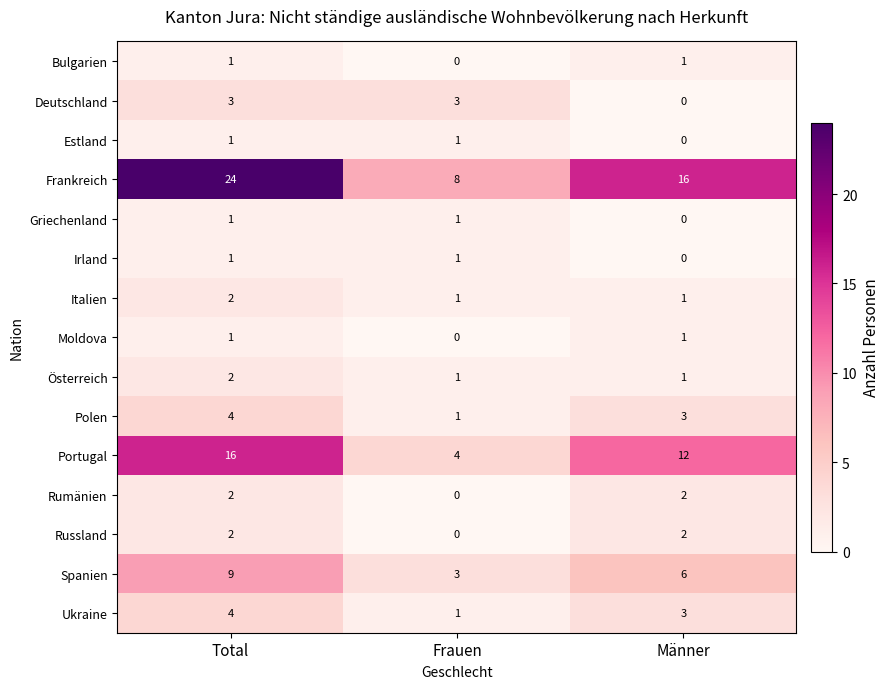

What is the difference between the Griechenland values at Frauen and Männer?

1